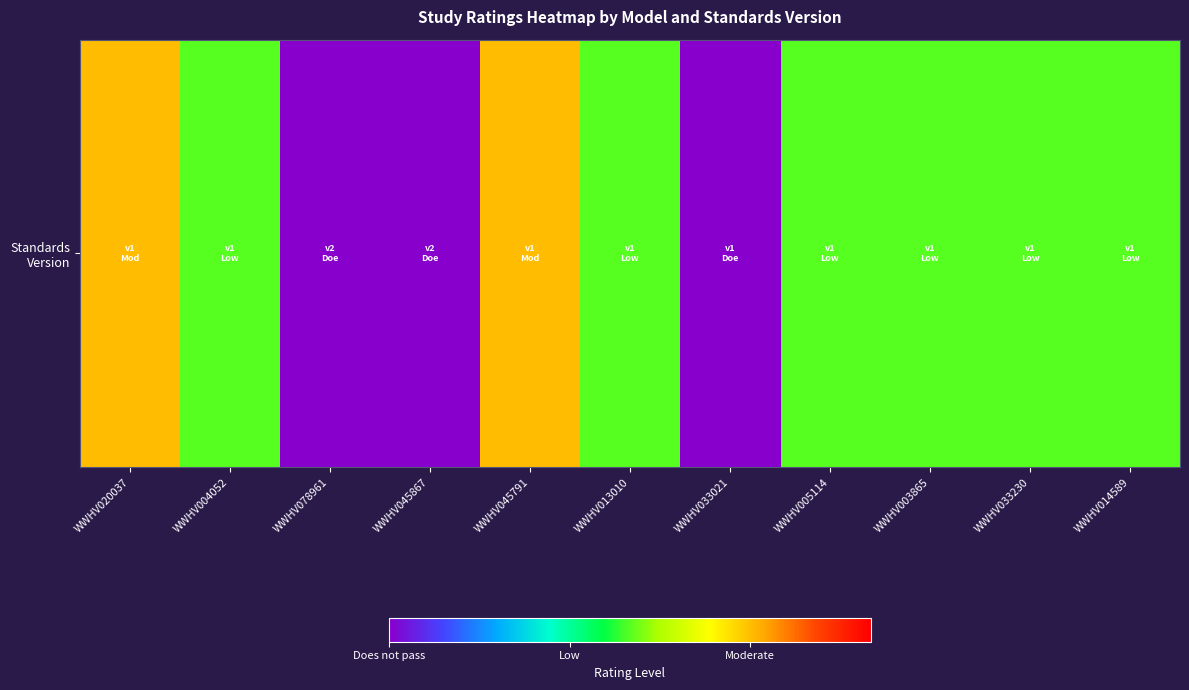

What is the approximate value at WWHV003865?

1.0